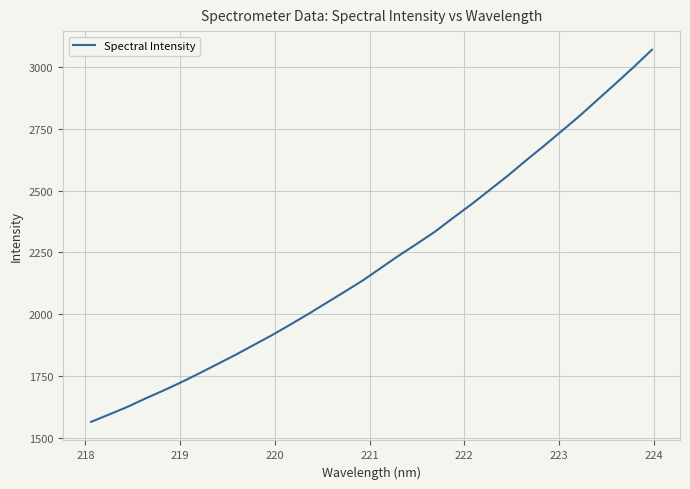

What is the minimum value shown in the chart?

1564.7